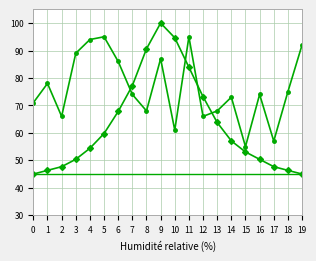

What is the smallest value displayed?

45.0